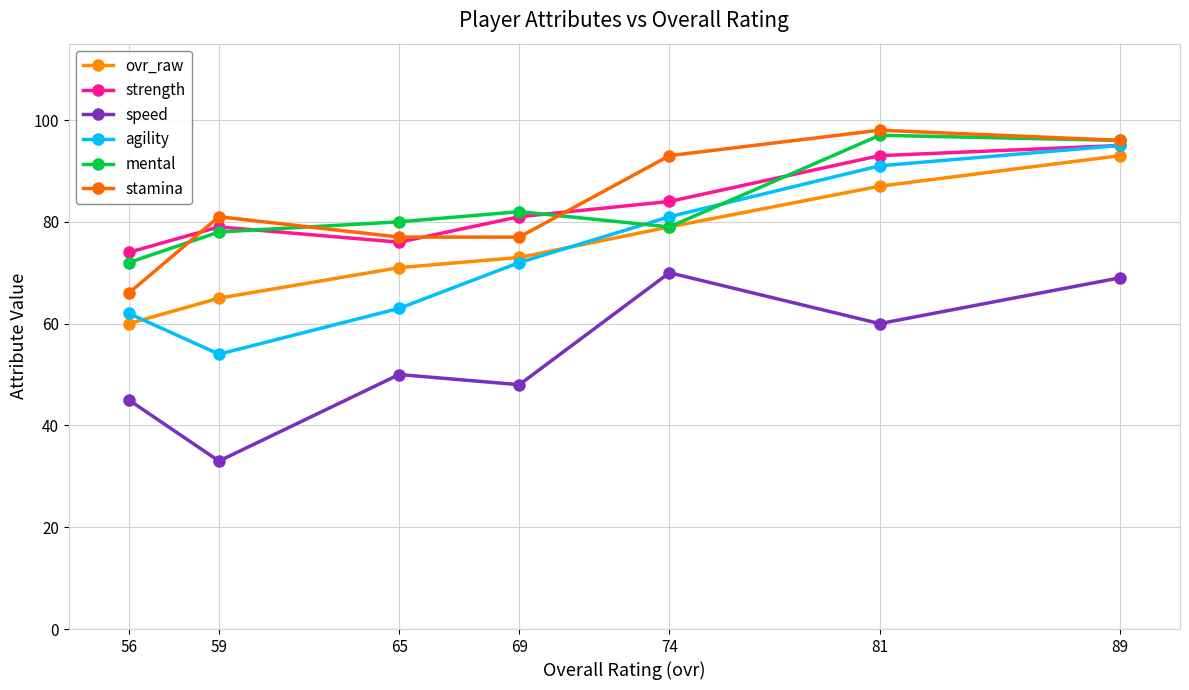

What is the sum of the agility values at 59 and 74?

135